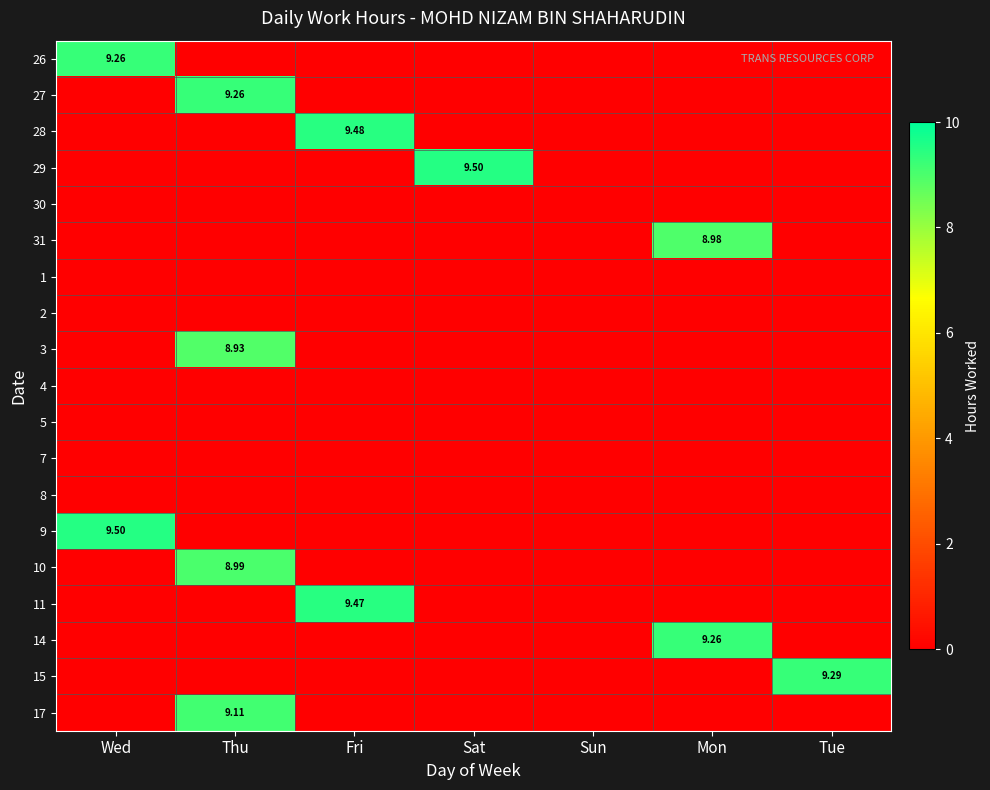

What is the average value of the 29 series?

1.4